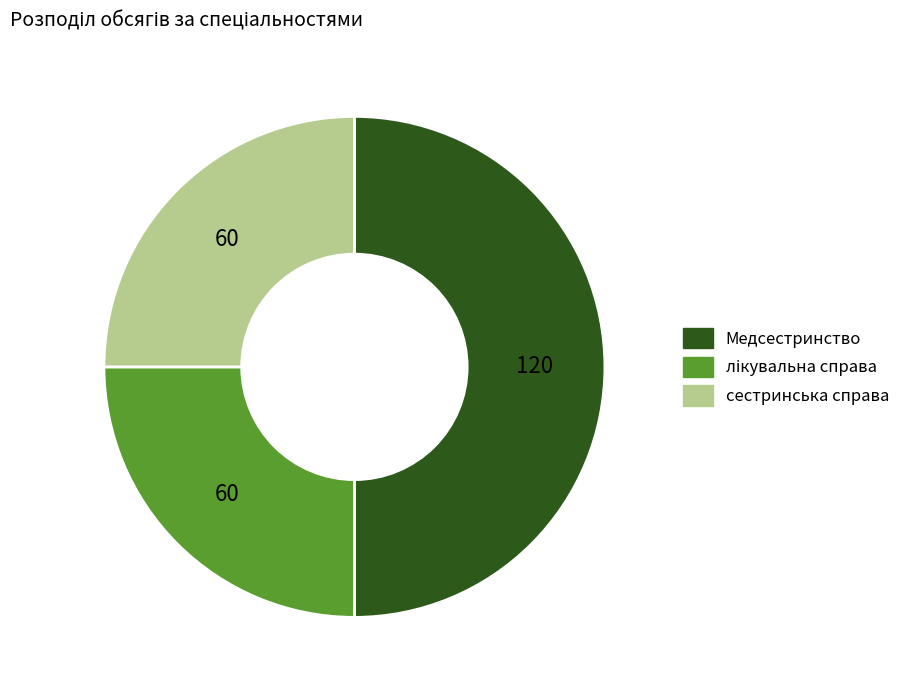

Between Медсестринство and сестринська справа, which is larger?

Медсестринство